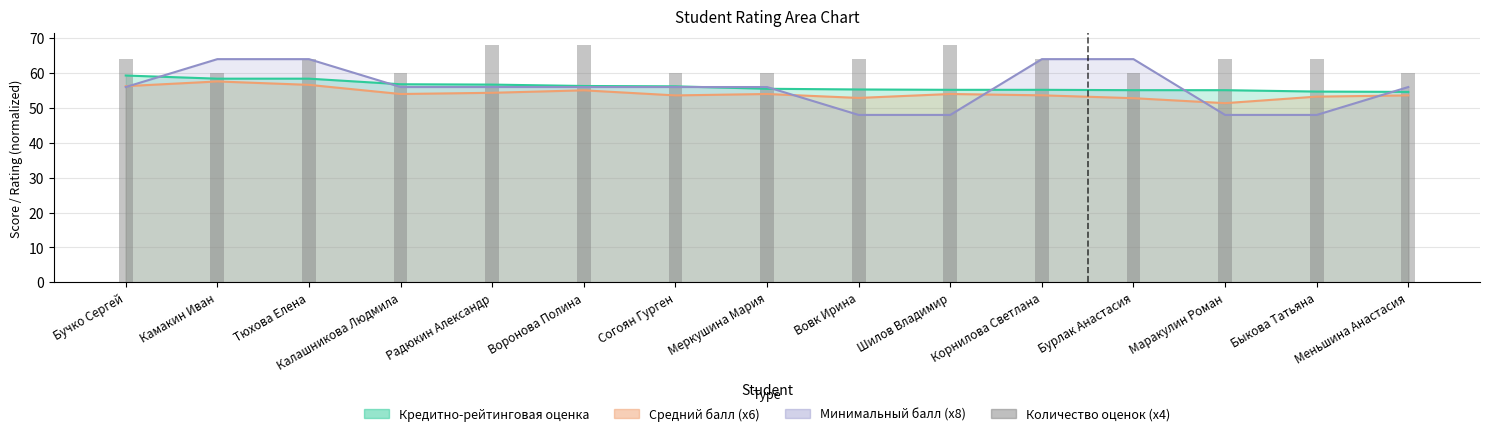

Is it true that the value at Бучко Сергей is 38?

False